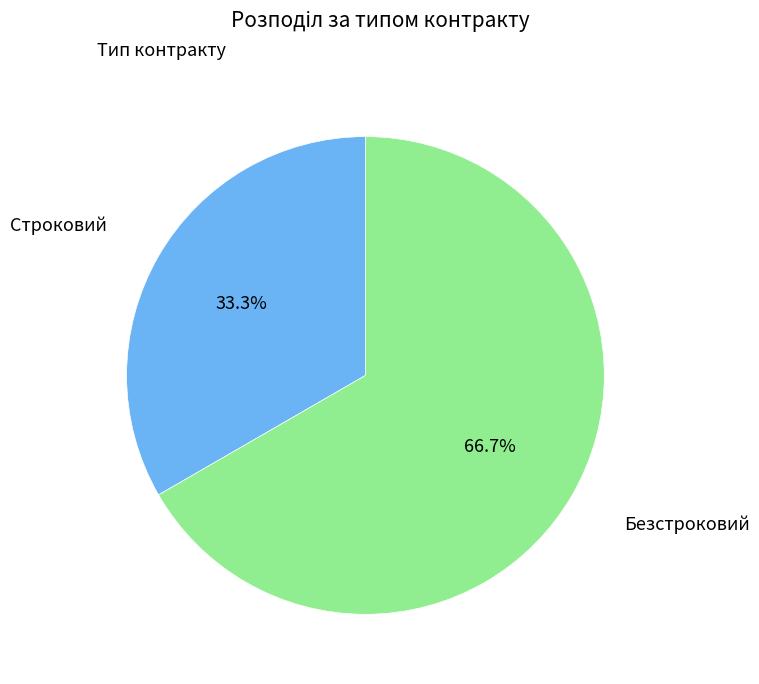

How many segments does this pie chart have?

2